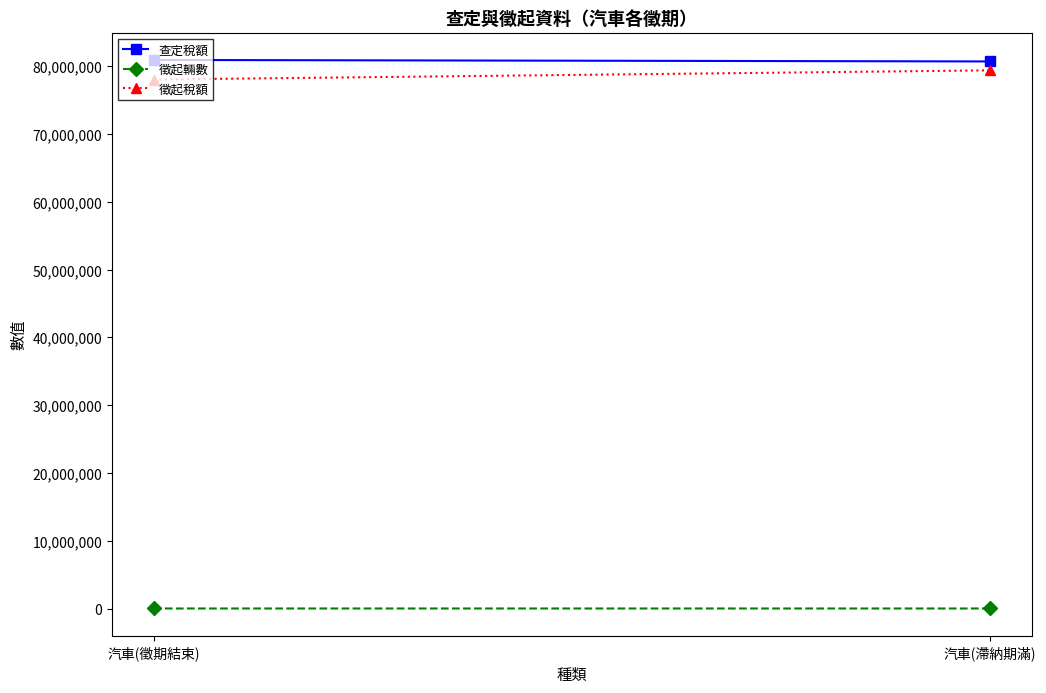

What is the difference between the maximum and minimum values in the 查定稅額 series?

220614